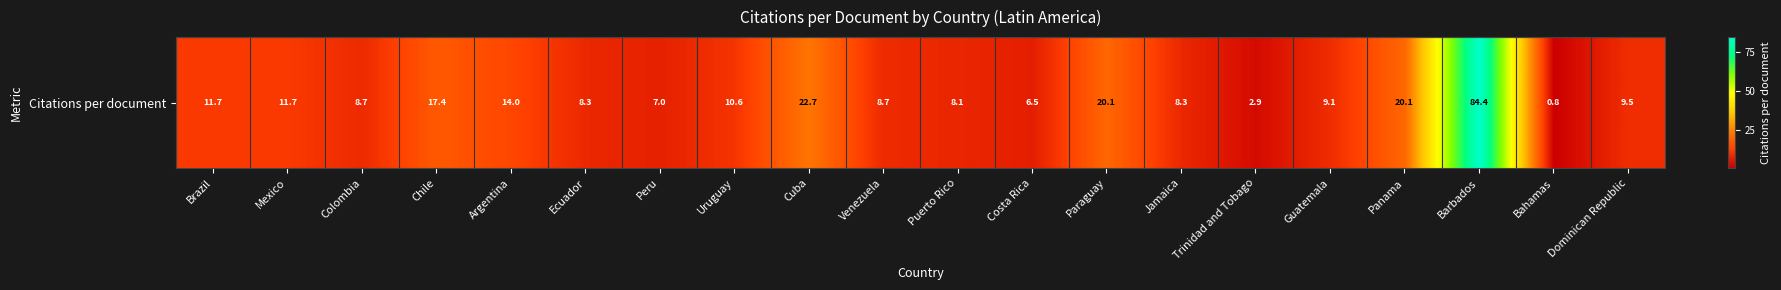

Rank the categories by value from highest to lowest.

Barbados, Cuba, Panama, Paraguay, Chile, Argentina, Brazil, Mexico, Uruguay, Dominican Republic, Guatemala, Venezuela, Colombia, Ecuador, Jamaica, Puerto Rico, Peru, Costa Rica, Trinidad and Tobago, Bahamas